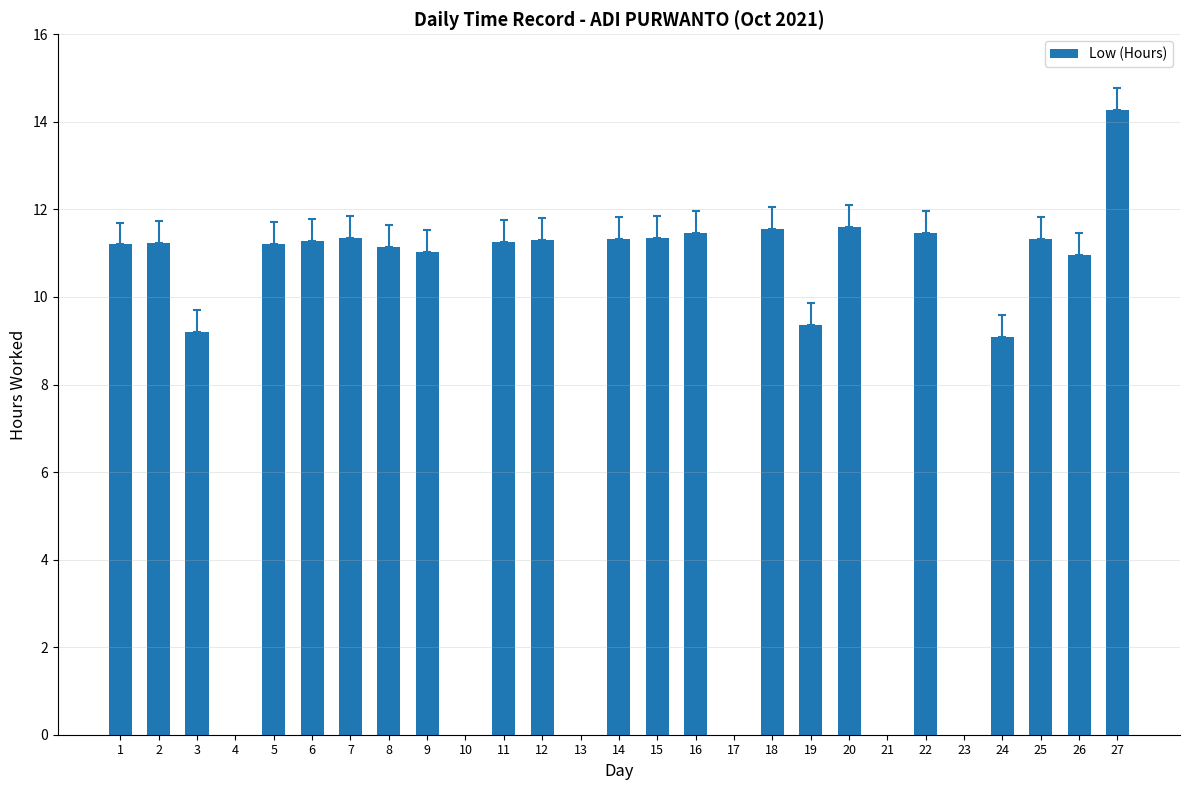

True or false: the data shows 4.4 at 16.

False